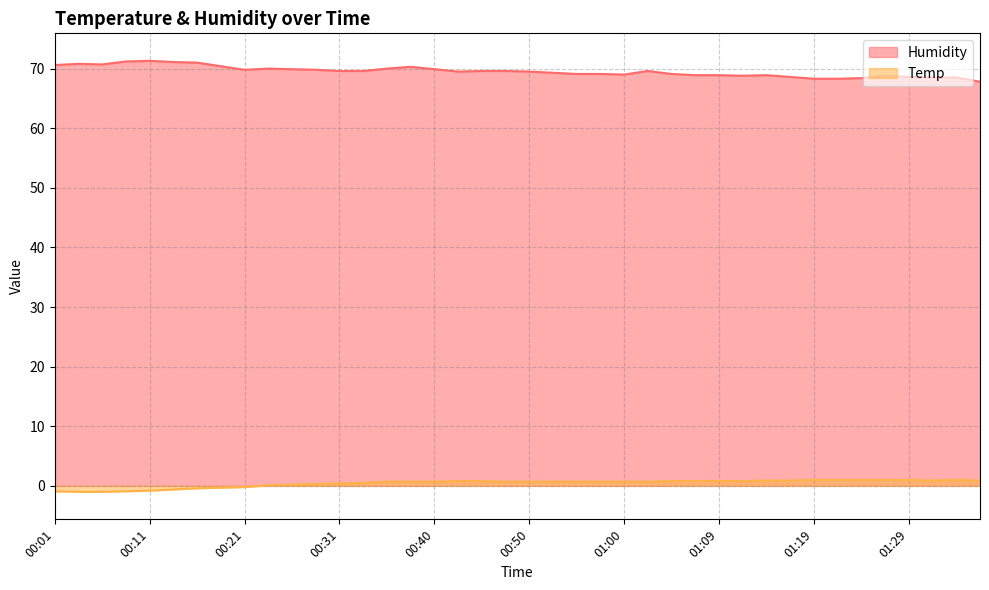

How many series are shown in this chart?

2